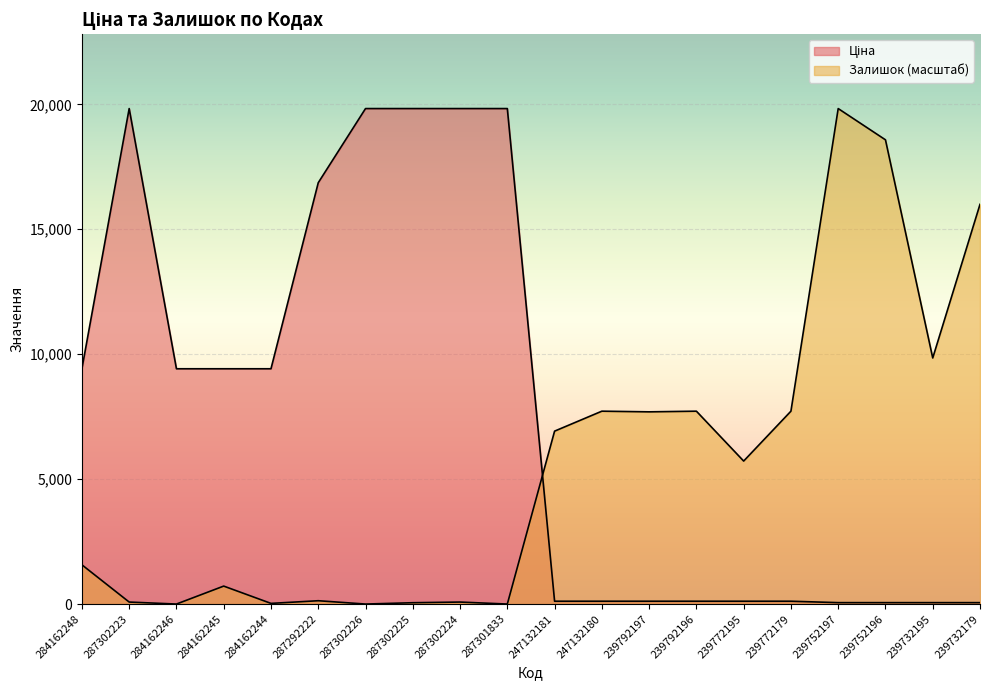

Which category has the lowest value in the Ціна series?

239752197